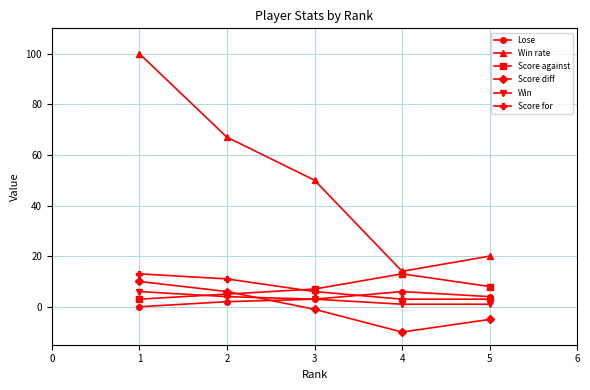

What is the sum of all Win rate values?

251